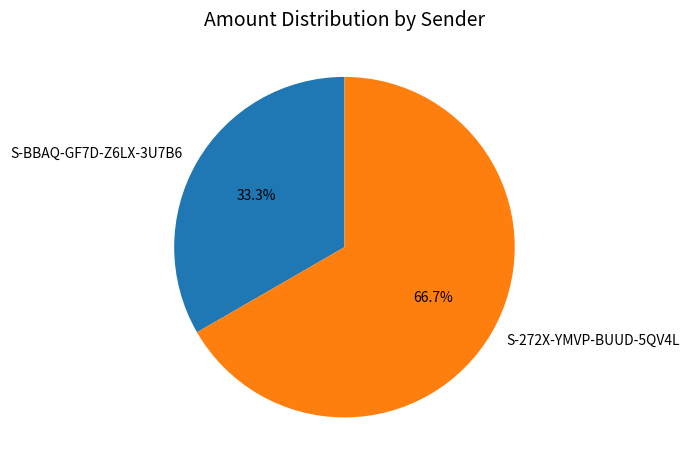

To the nearest percent, what is the combined percentage of S-BBAQ-GF7D-Z6LX-3U7B6 and S-272X-YMVP-BUUD-5QV4L?

100%